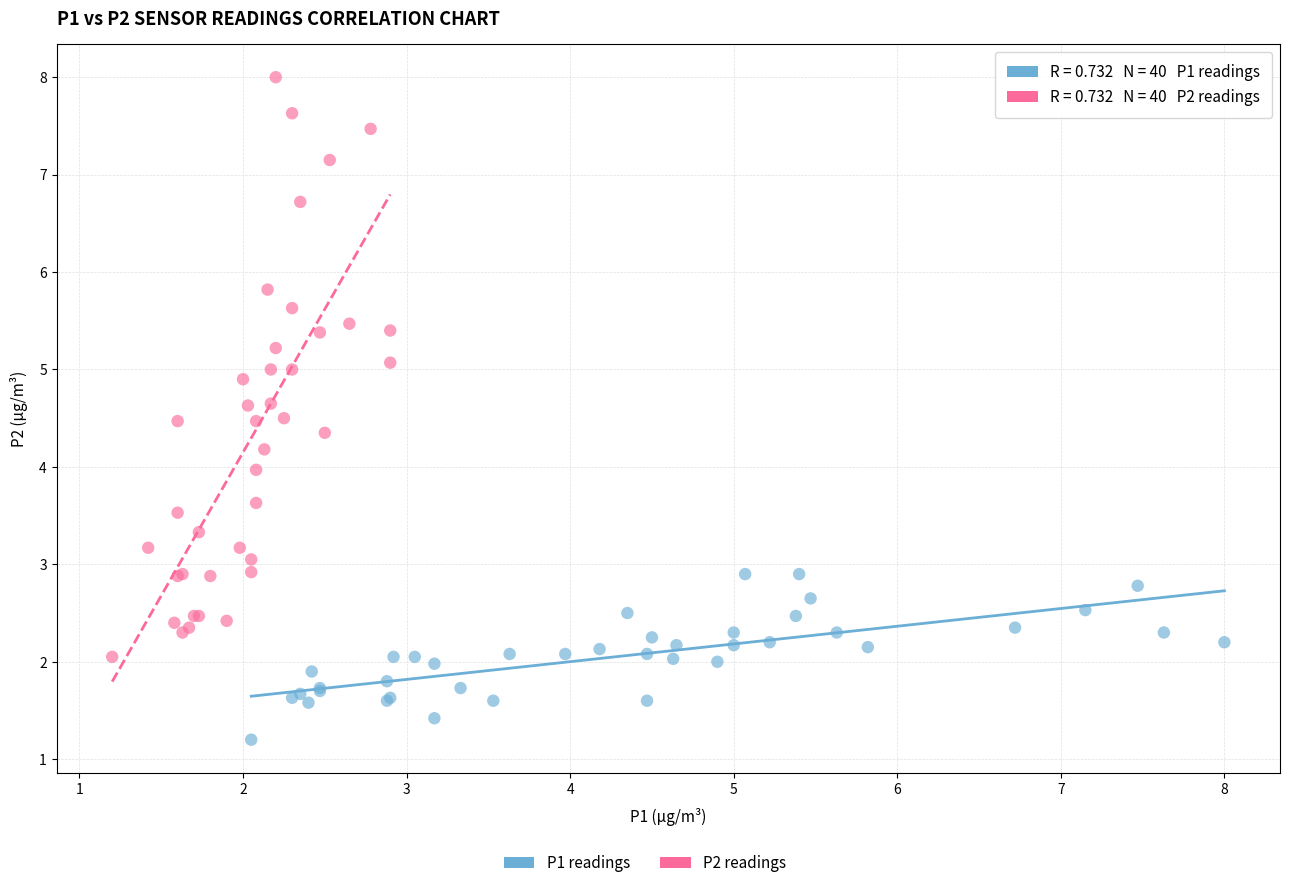

Which series has the widest spread of Y values?

P2 readings